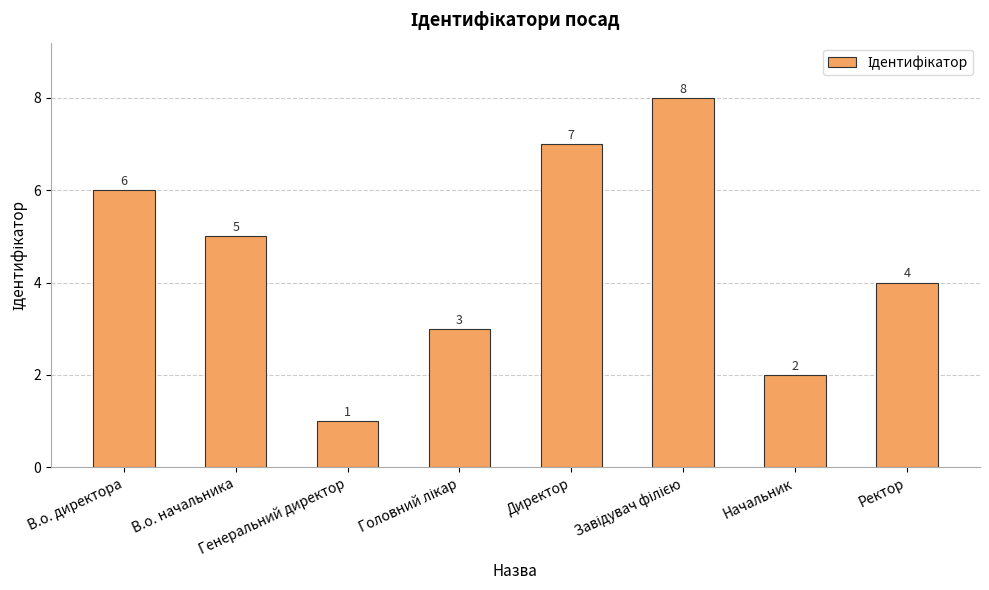

The value at В.о. начальника is 5. True or false?

True